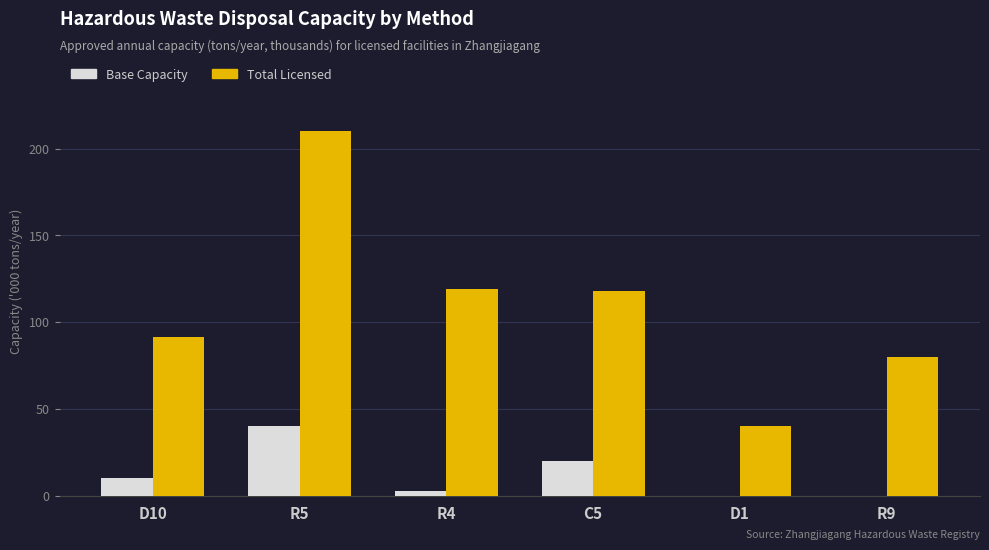

At which category is the sum across all series the highest?

R5